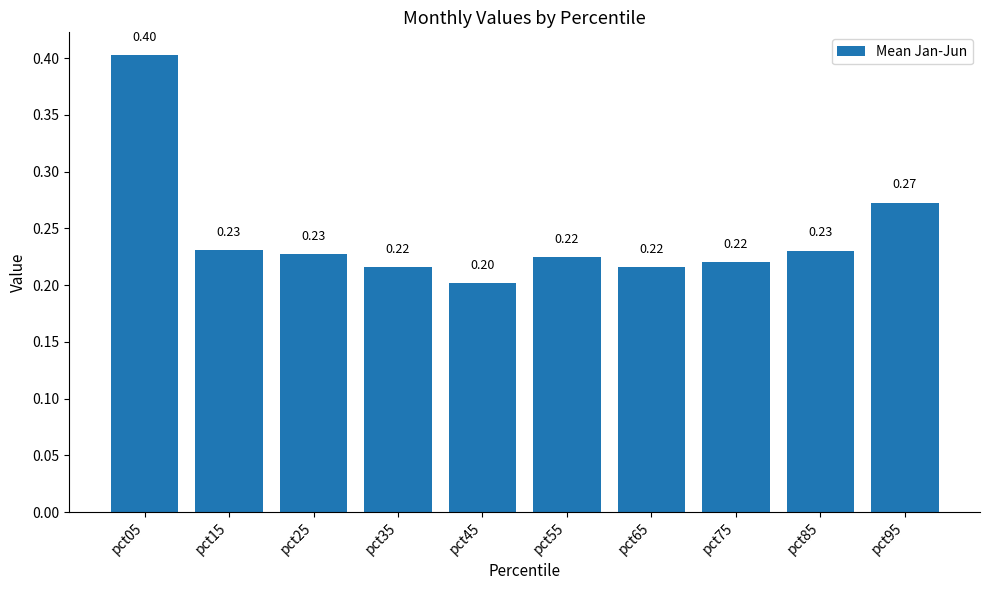

Is it true that the value at pct15 is 0.2?

True